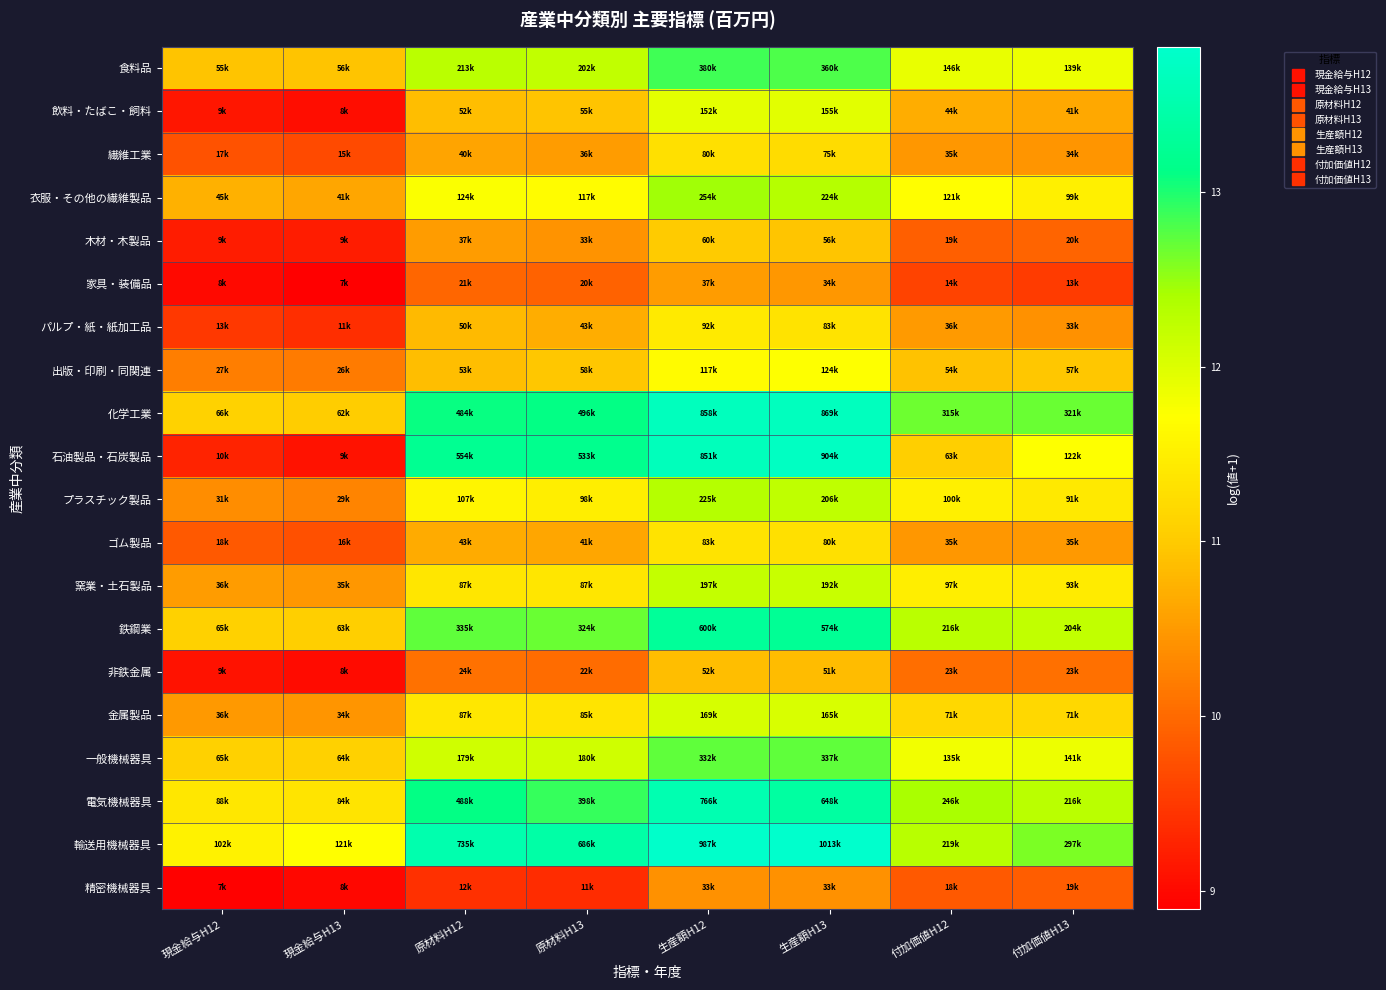

What is the total value across all series at 生産額H13?

242.3